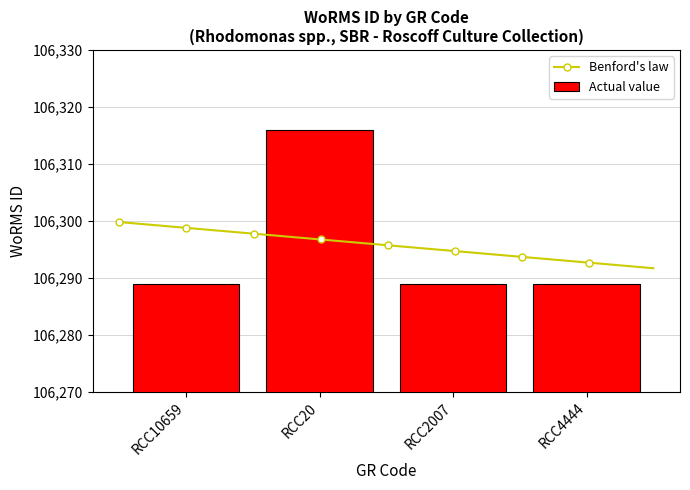

True or false: the data shows 144460 at RCC10659.

False